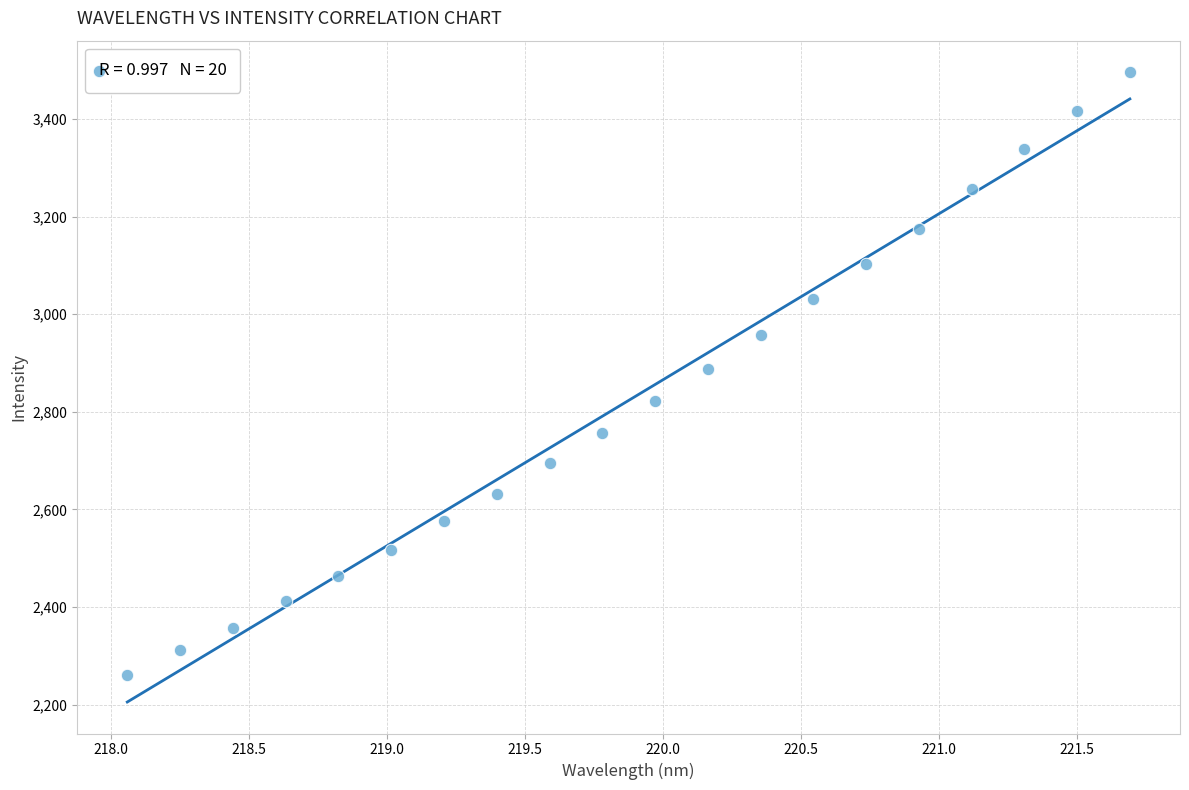

What is the range of Y values (max minus min)?

1234.9